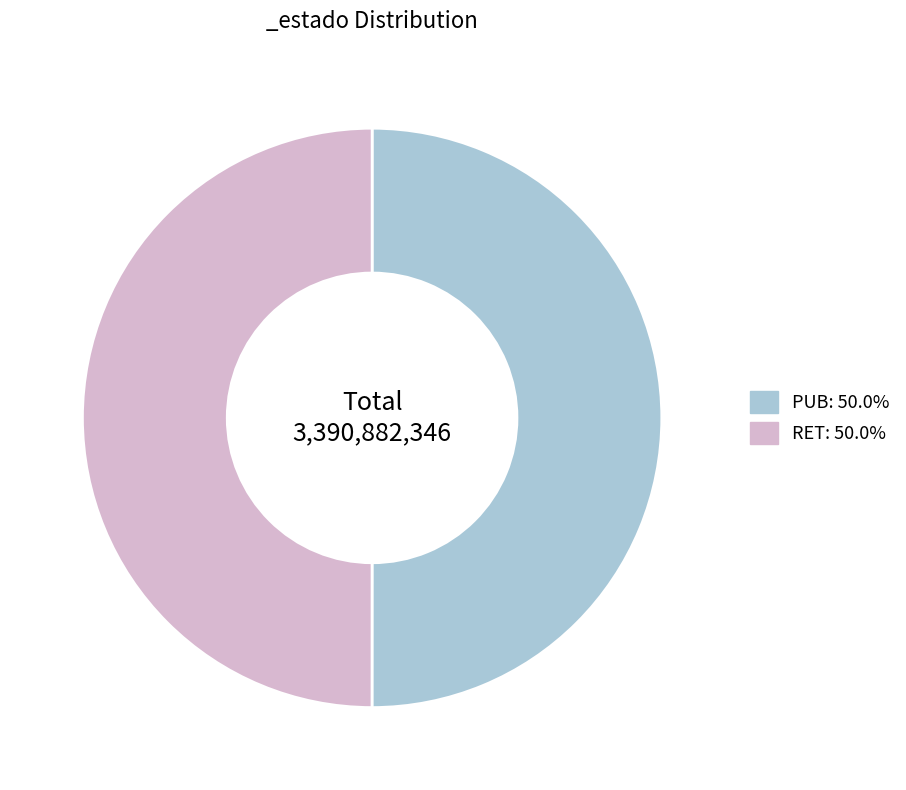

How many slices are in this pie chart?

2